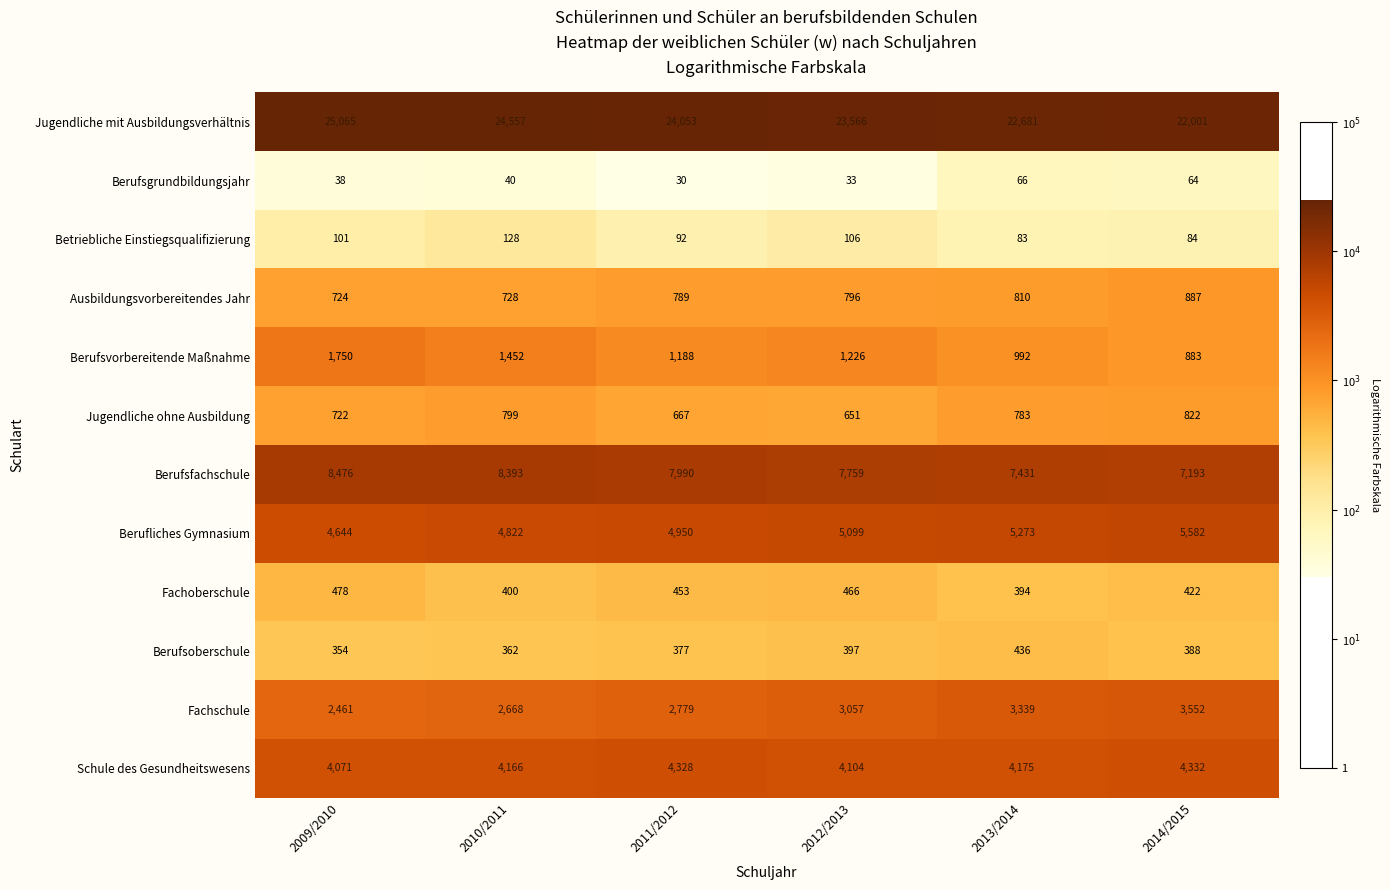

At which category does the chart reach its minimum across all series?

2011/2012